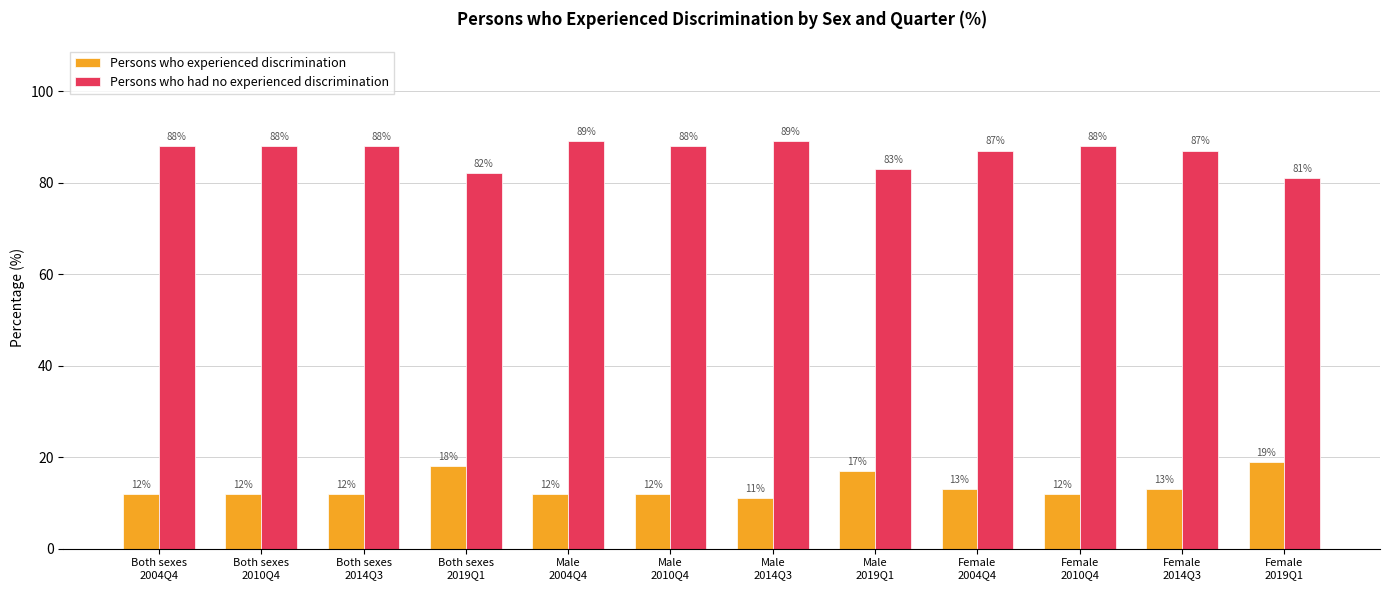

How many categories are shown in the chart?

12